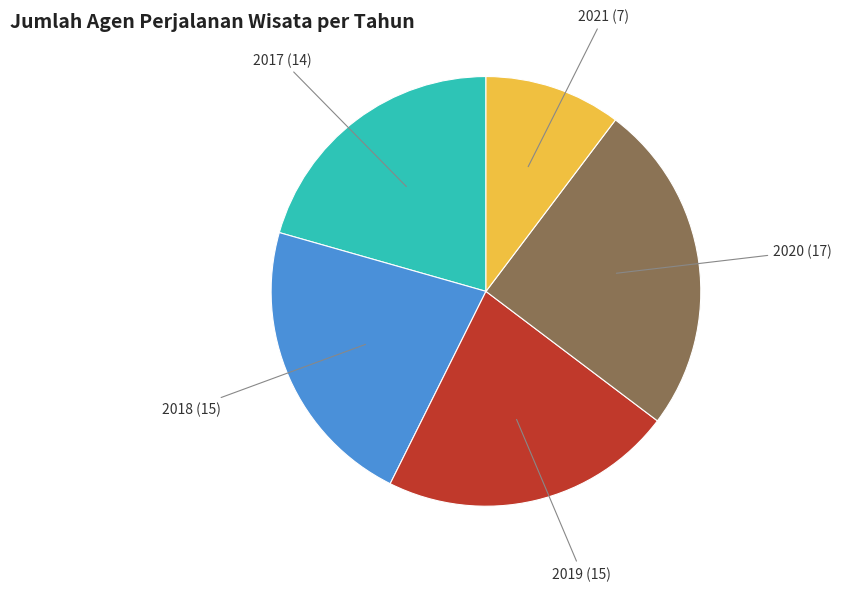

Is there a majority slice in this chart?

No